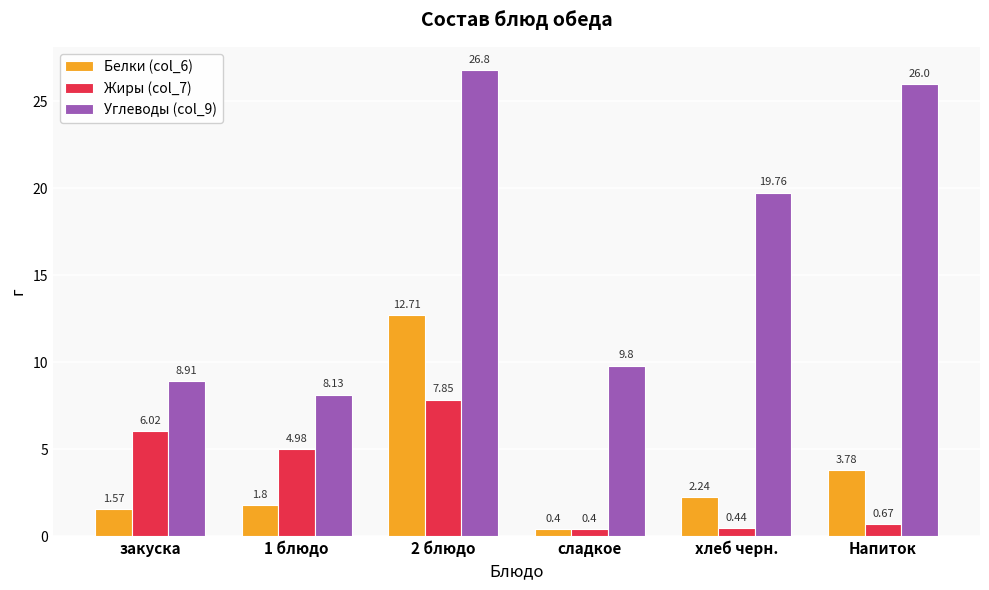

At which label does Жиры (col_7) first exceed 4?

закуска